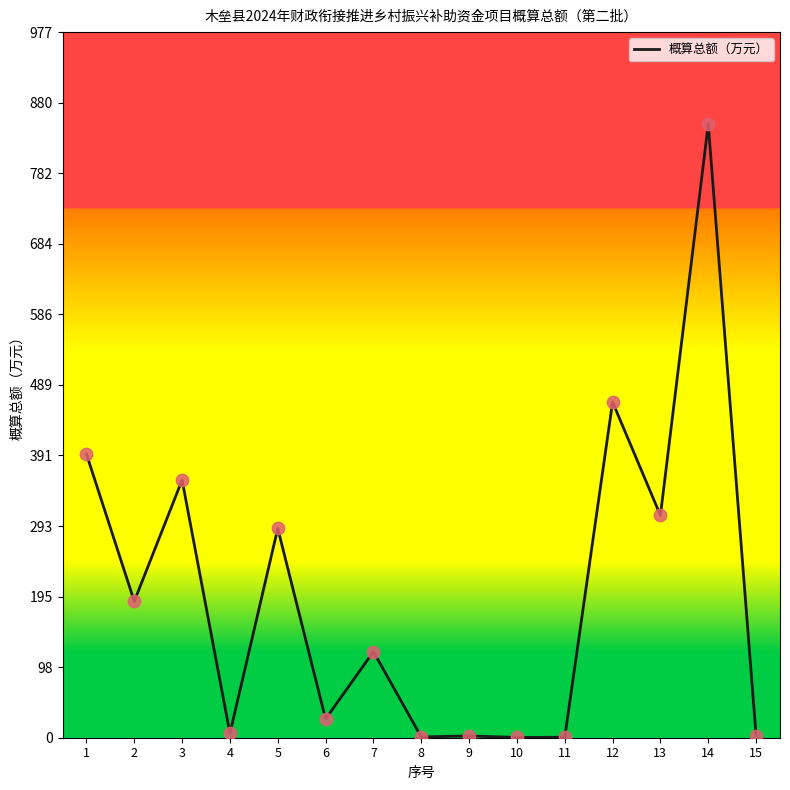

Between 14 and 15, which is larger?

14